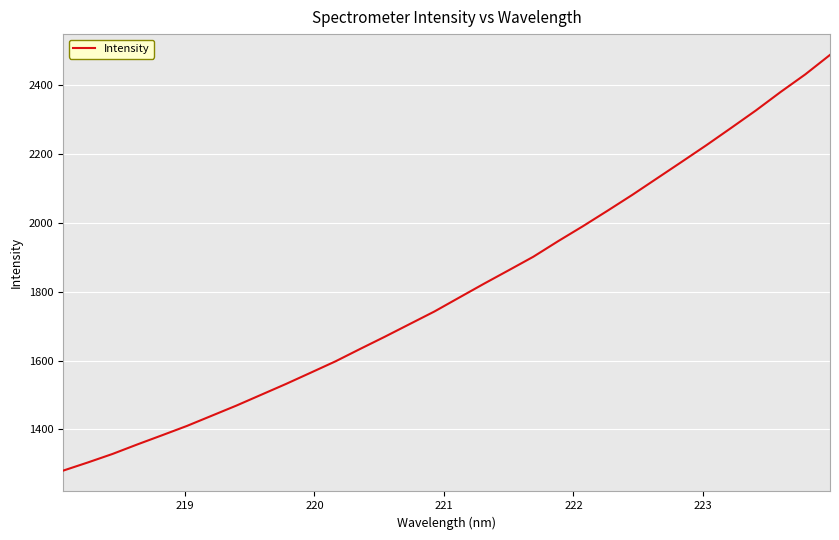

True or false: the data has more than 0 interior local peaks.

False